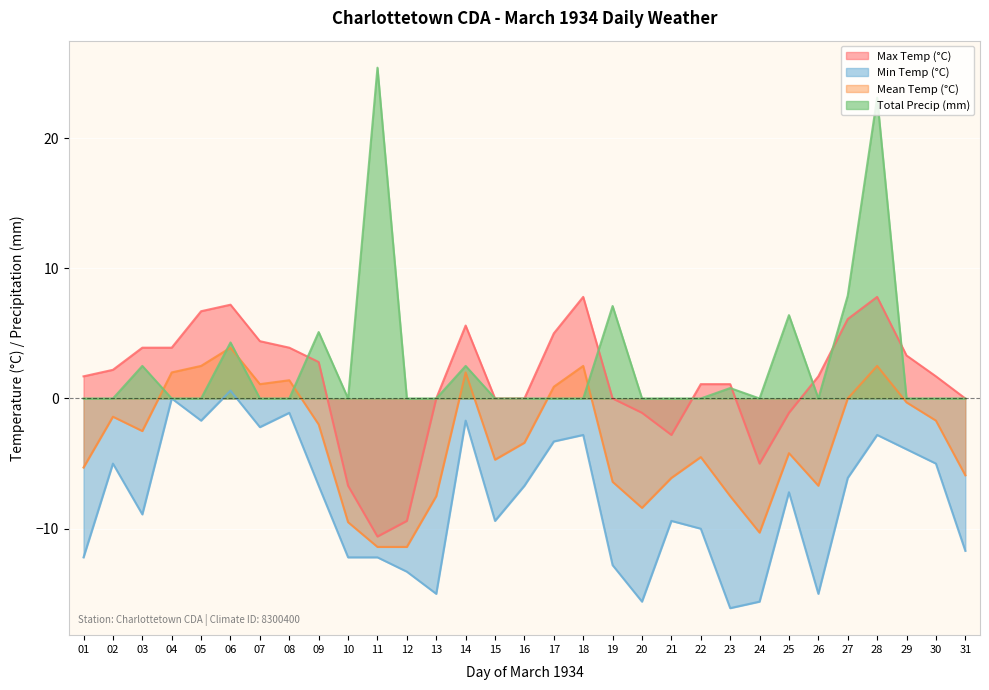

Reading left to right, extract all data points from this chart.

Max Temp (°C): 1.7	2.2	3.9	3.9	6.7	7.2	4.4	3.9	2.8	-6.7	-10.6	-9.4	0.0	5.6	0.0	0.0	5.0	7.8	0.0	-1.1	-2.8	1.1	1.1	-5.0	-1.1	1.7	6.1	7.8	3.3	1.7	0.0
Min Temp (°C): -12.2	-5.0	-8.9	0.0	-1.7	0.6	-2.2	-1.1	-6.7	-12.2	-12.2	-13.3	-15.0	-1.7	-9.4	-6.7	-3.3	-2.8	-12.8	-15.6	-9.4	-10.0	-16.1	-15.6	-7.2	-15.0	-6.1	-2.8	-3.9	-5.0	-11.7
Mean Temp (°C): -5.3	-1.4	-2.5	2.0	2.5	3.9	1.1	1.4	-2.0	-9.5	-11.4	-11.4	-7.5	2.0	-4.7	-3.4	0.9	2.5	-6.4	-8.4	-6.1	-4.5	-7.5	-10.3	-4.2	-6.7	0.0	2.5	-0.3	-1.7	-5.9
Total Precip (mm): 0.0	0.0	2.5	0.0	0.0	4.3	0.0	0.0	5.1	0.0	25.4	0.0	0.0	2.5	0.0	0.0	0.0	0.0	7.1	0.0	0.0	0.0	0.8	0.0	6.4	0.0	7.9	23.1	0.0	0.0	0.0